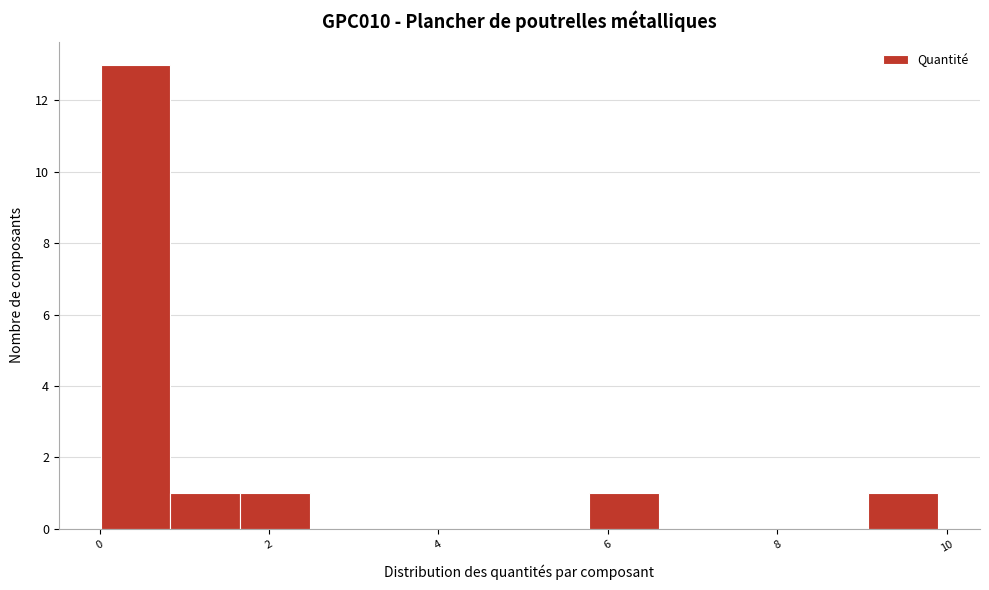

Reading left to right, list every bar in this chart as the range it spans on the x-axis followed by its height. Neither the bar edges nor the heights are printed on the chart, so give them approximately, as read against the axes.

0.0 to 0.8: 13
0.8 to 1.6: 1
1.6 to 2.4: 1
2.4 to 3.4: 0
3.4 to 4.2: 0
4.2 to 5.0: 0
5.0 to 5.8: 0
5.8 to 6.6: 1
6.6 to 7.4: 0
7.4 to 8.2: 0
8.2 to 9.0: 0
9.0 to 10.0: 1